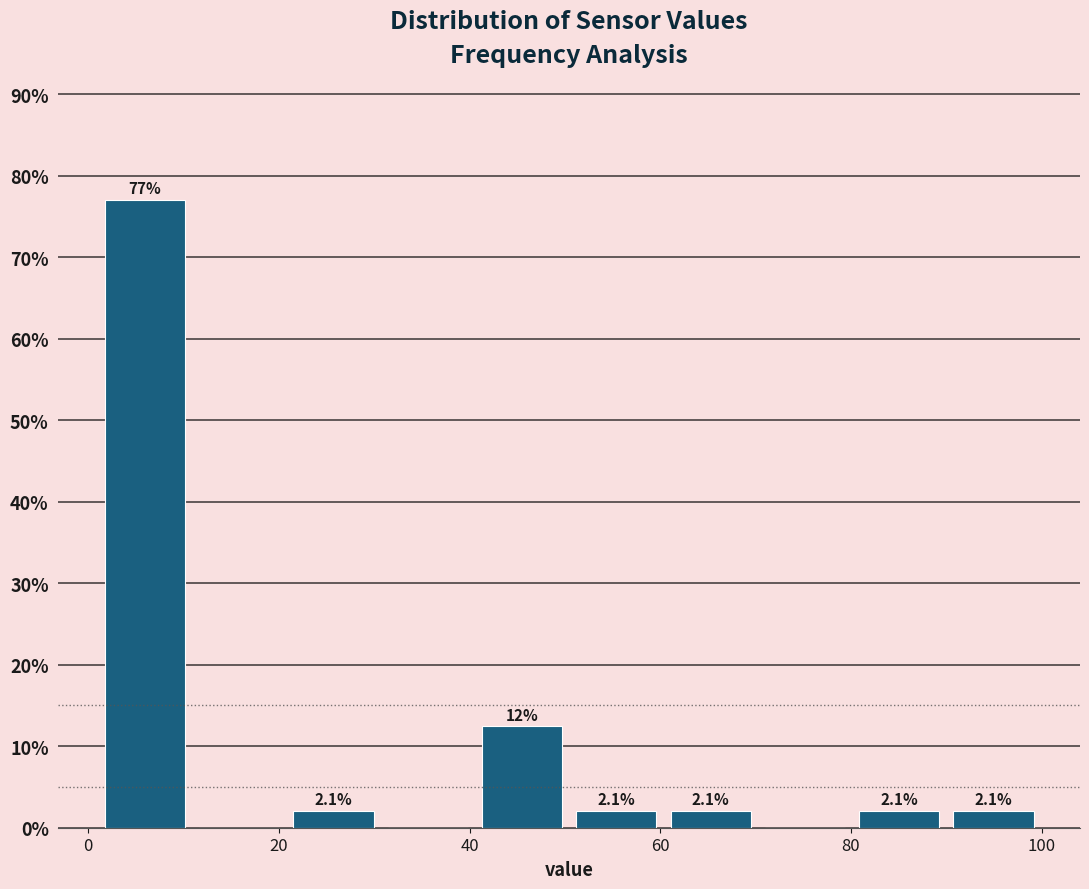

Over which range of the x-axis is the bar tallest?

2 to 10